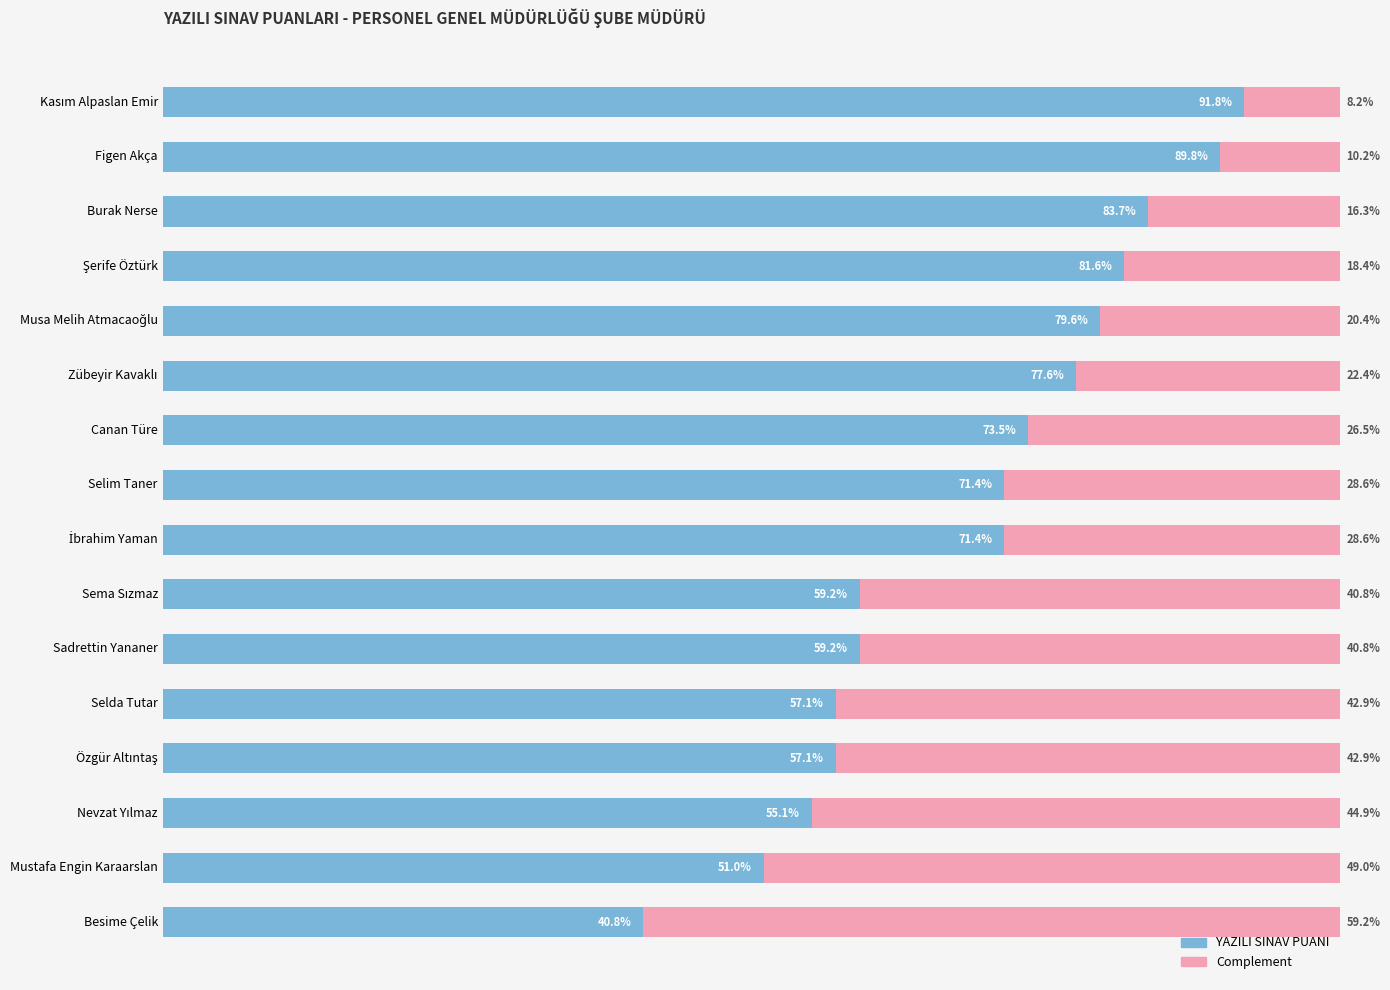

Which category has the lowest value in the YAZILI SINAV PUANI series?

Besime Çelik